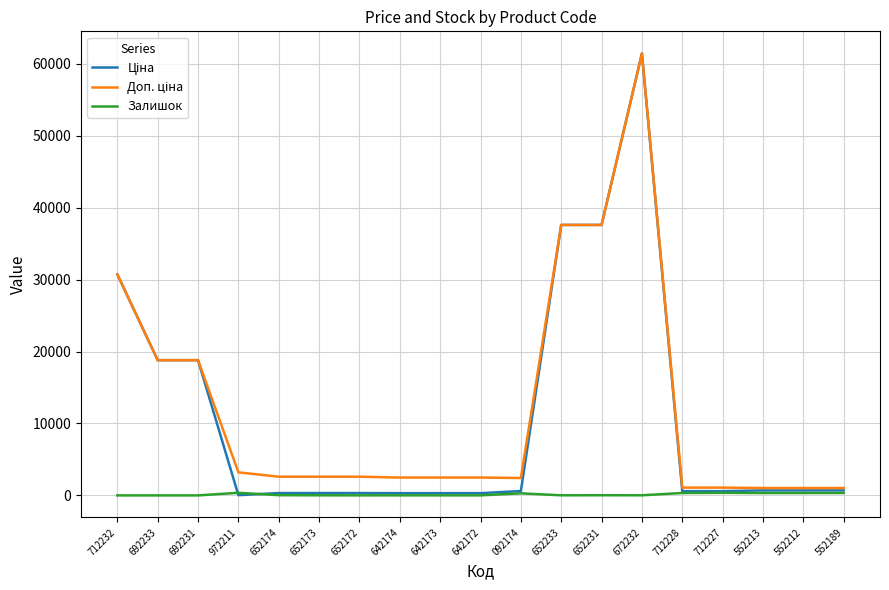

Is this an area chart (filled region under the line)?

No